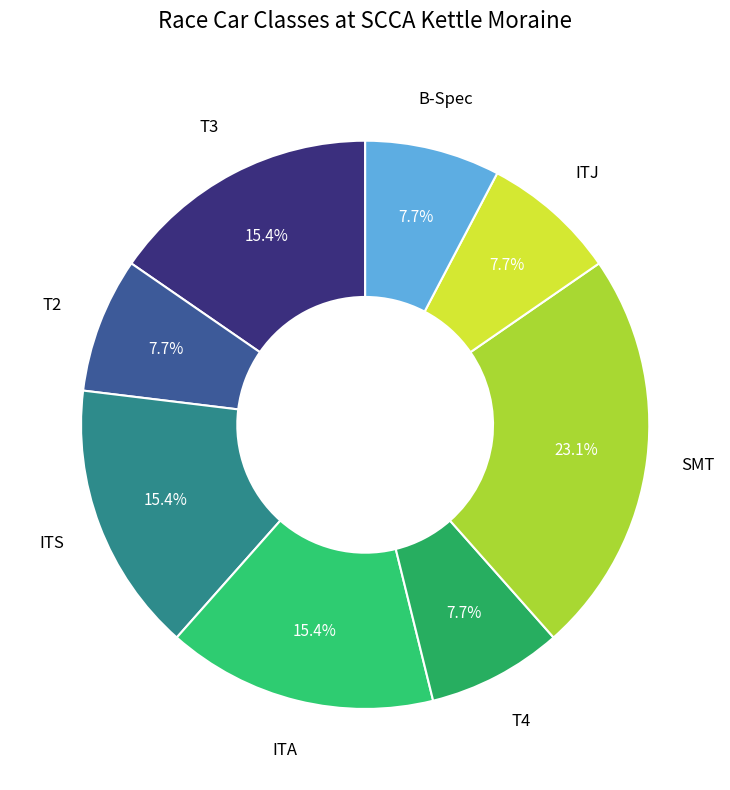

How many slices are in this pie chart?

8